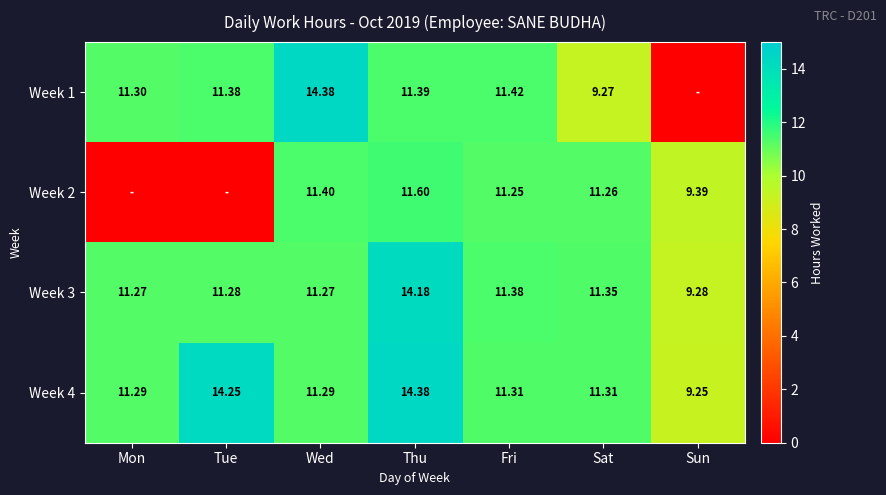

At which category does the chart reach its peak across all series?

Wed